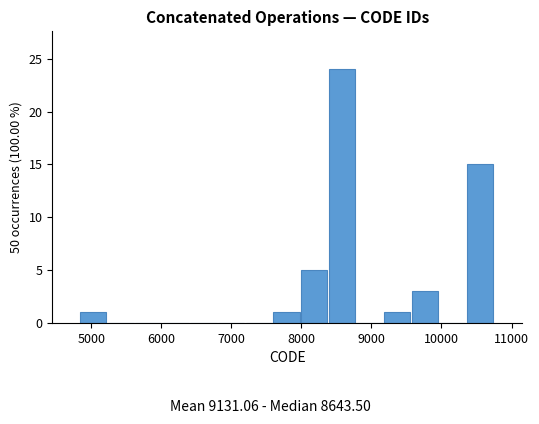

Read against the x-axis, roughly where is the centre of the tallest bar?

8600